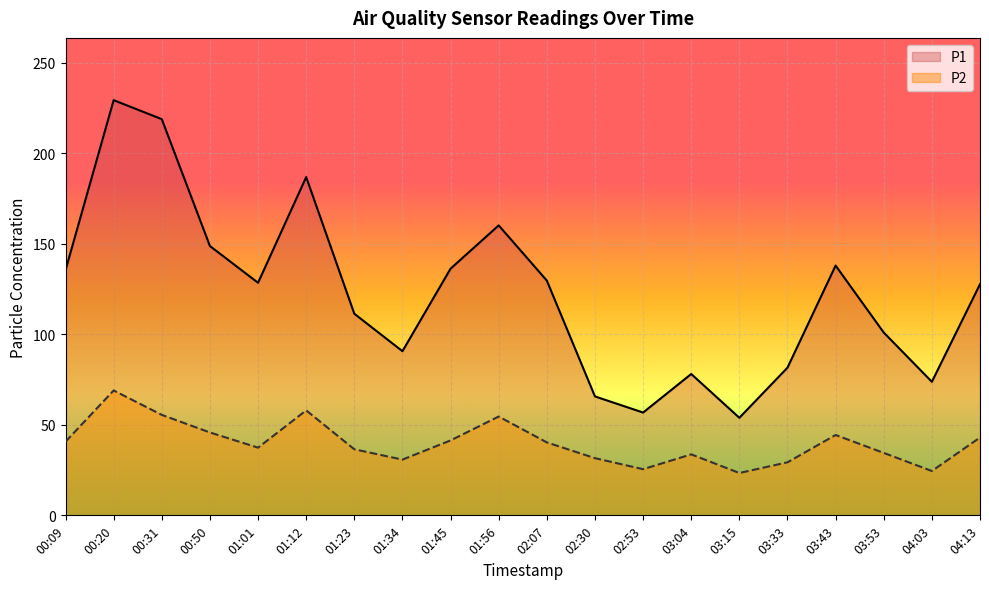

How many interior local valleys does the P1 series have?

5